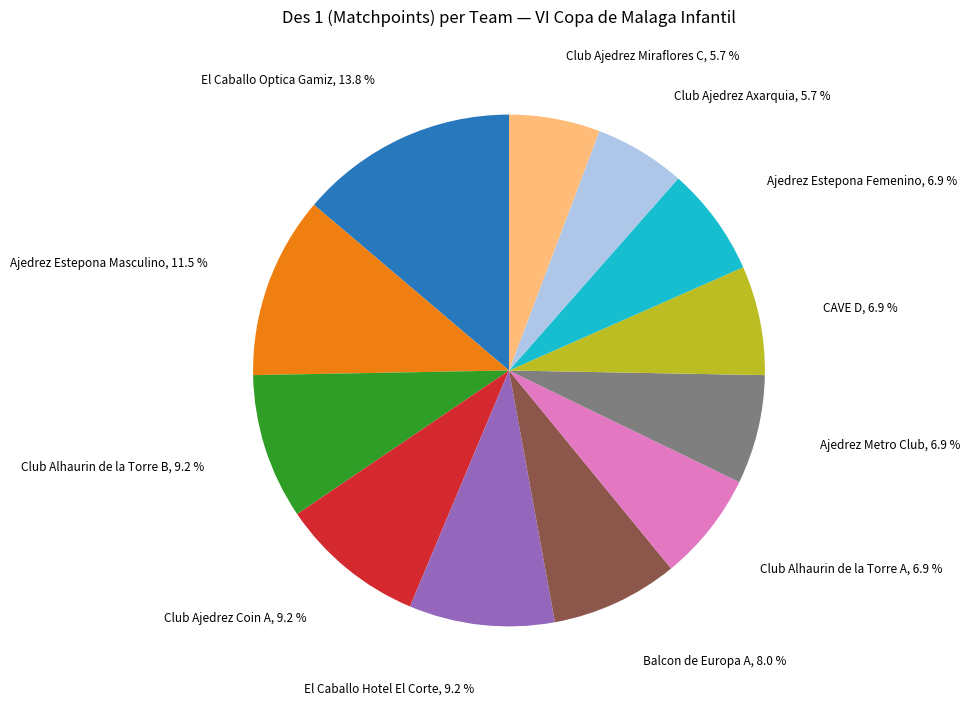

Is there a majority slice in this chart?

No